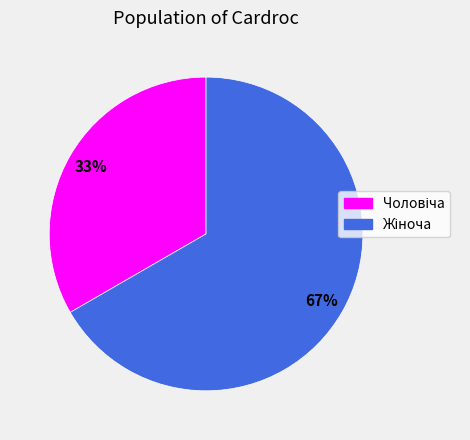

Is there any slice that represents more than half of the pie?

Yes